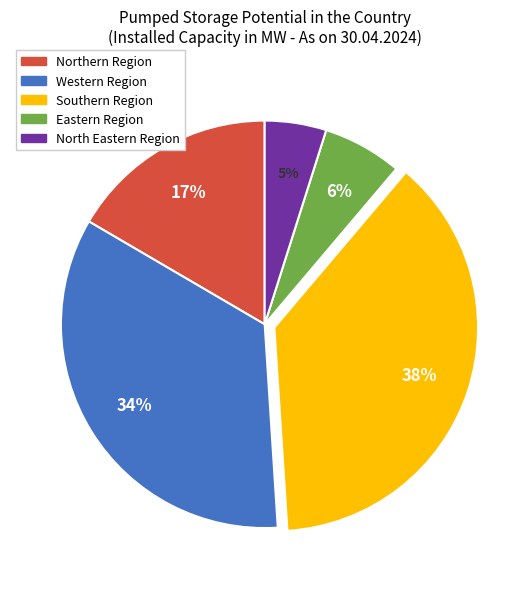

Is there any slice that represents more than half of the pie?

No